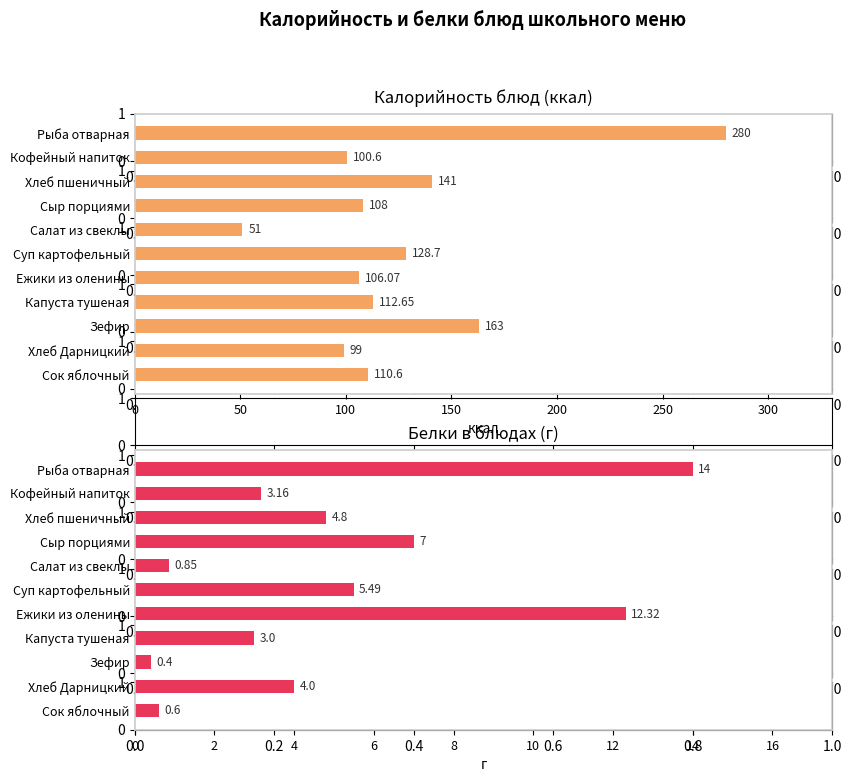

True or false: Белки has a value of 0.2 at Зефир.

False